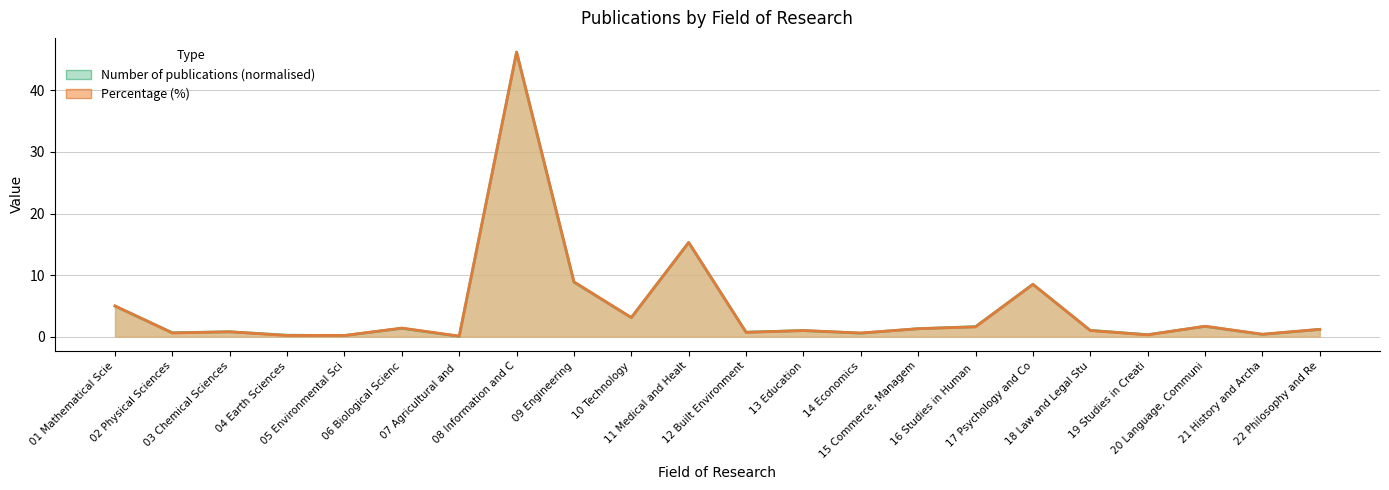

True or false: Number of publications has a value of 3.1 at 10 Technology.

True